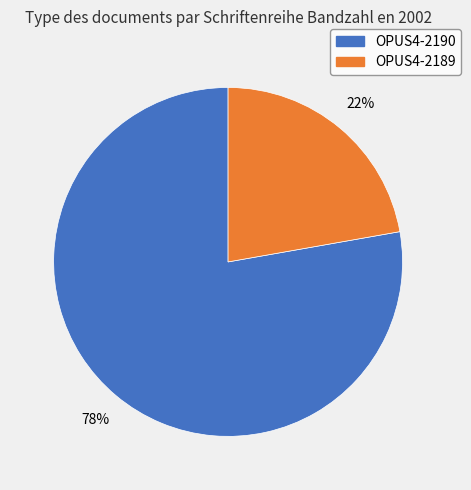

Rank the categories by value from lowest to highest.

OPUS4-2189, OPUS4-2190